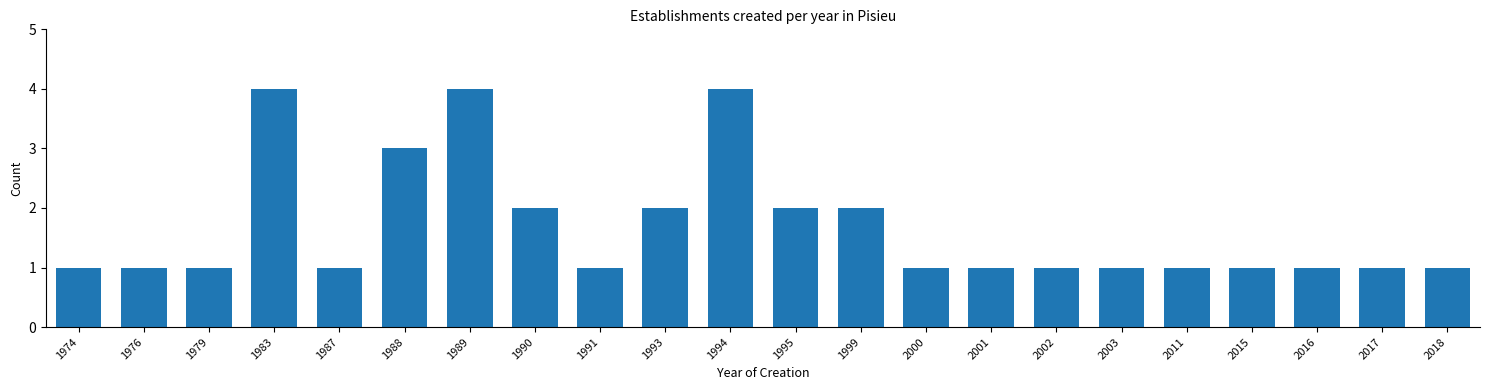

Reading right to left, transcribe all the data shown in this chart.

1	1	1	1	1	1	1	1	1	2	2	4	2	1	2	4	3	1	4	1	1	1